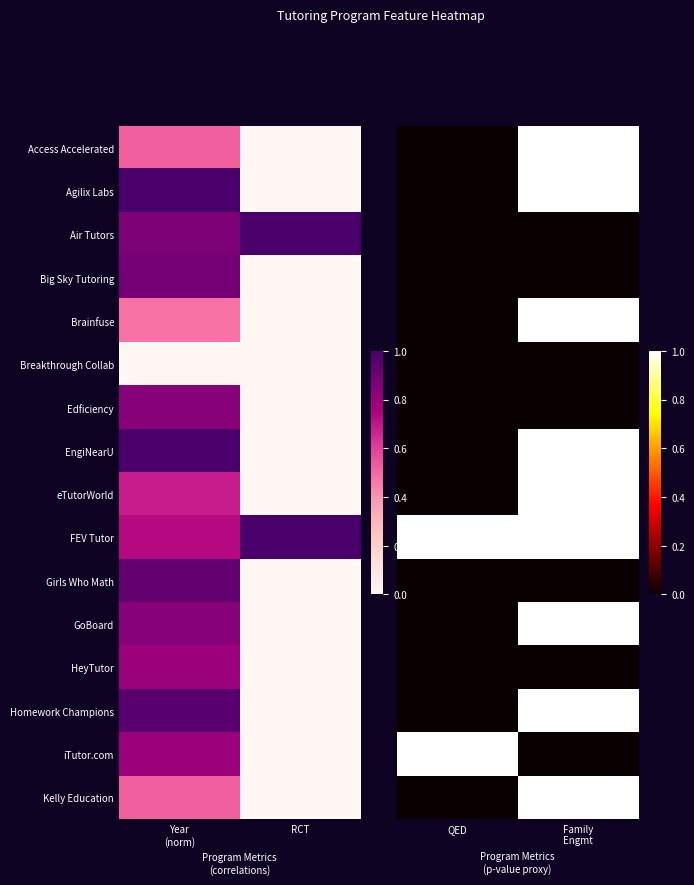

Is the value of Homework Champions at QED greater than the value of FEV Tutor at Family Engmt?

No